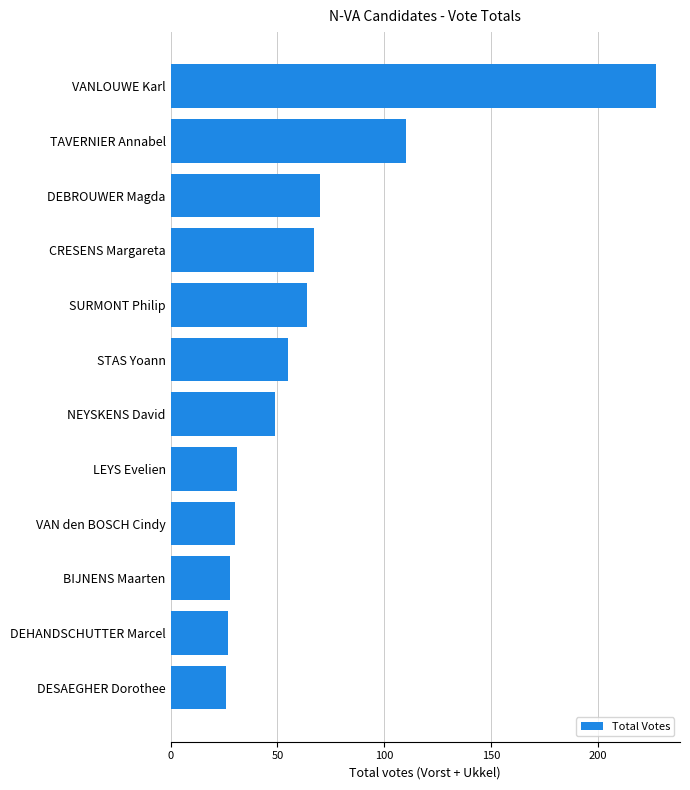

Approximately how many times larger is the value at STAS Yoann compared to BIJNENS Maarten?

2.0